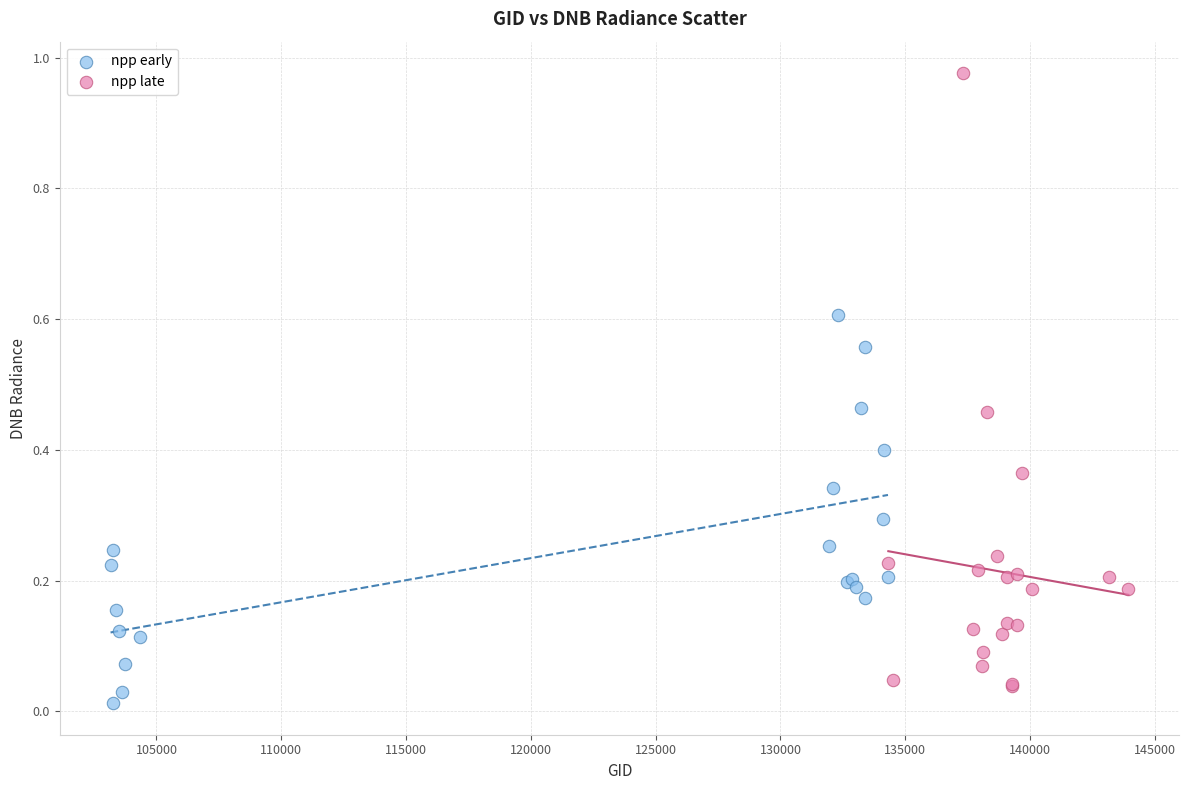

Which series contains the highest Y value?

npp late